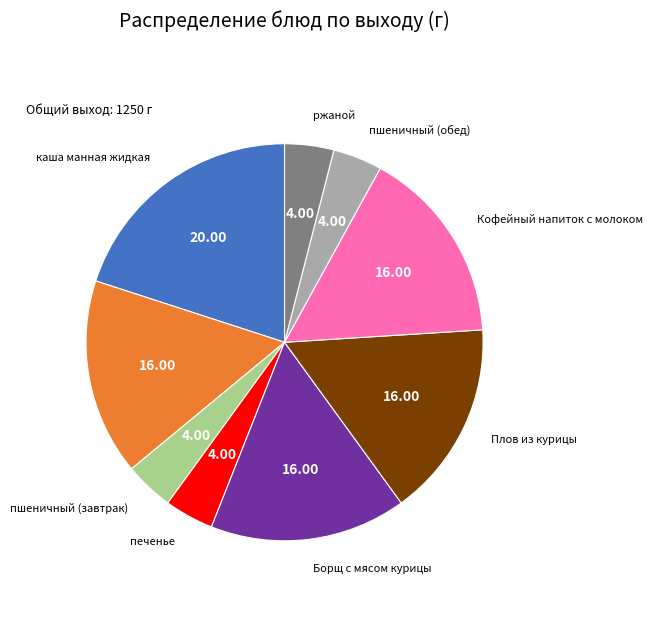

Is there a majority slice in this chart?

No